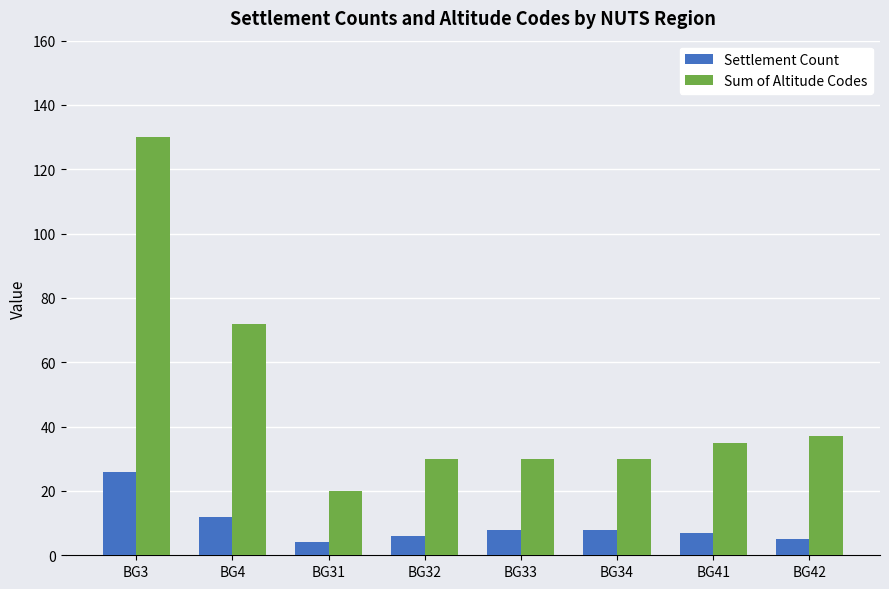

How many values in the Settlement Count series are below 8?

4